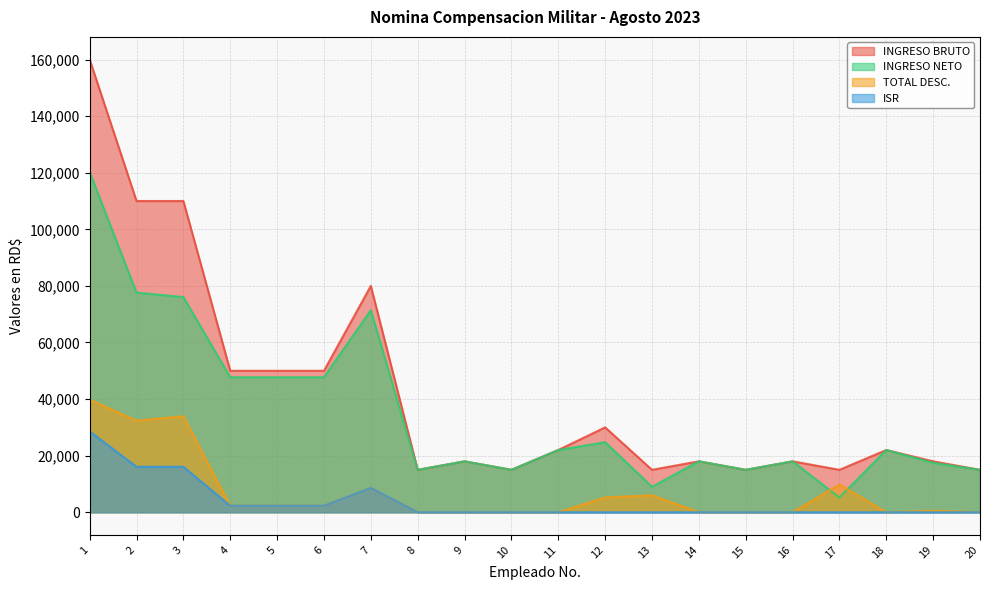

The INGRESO BRUTO series shows 3744.8 at 13. True or false?

False